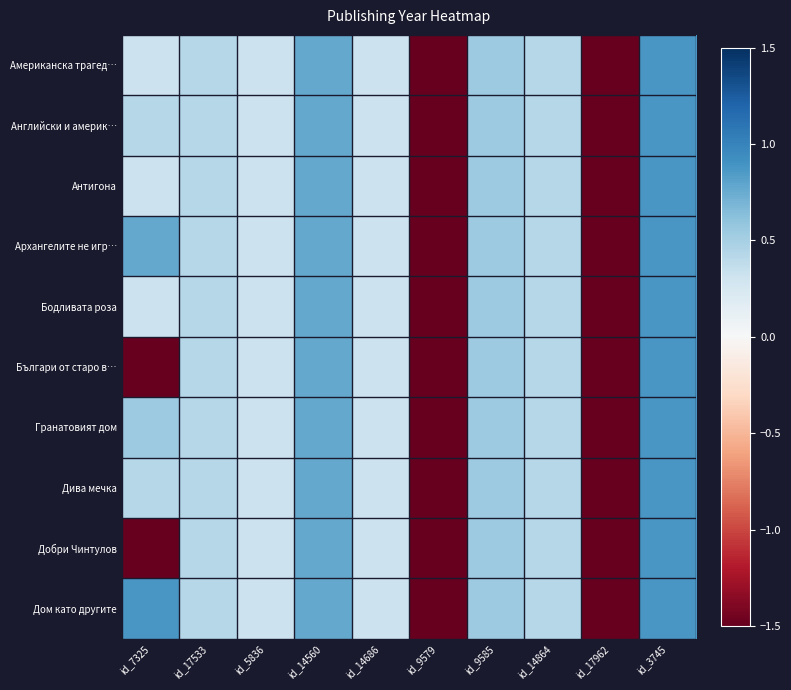

Reading right to left, what are all the values shown in this chart?

Американска трагед…: id_3745=0.9	id_17962=-1.9	id_14864=0.4	id_9585=0.5	id_9579=-1.8	id_14686=0.3	id_14560=0.8	id_5836=0.3	id_17533=0.4	id_7325=0.3
Английски и америк…: id_3745=0.9	id_17962=-1.9	id_14864=0.4	id_9585=0.5	id_9579=-1.8	id_14686=0.3	id_14560=0.8	id_5836=0.3	id_17533=0.4	id_7325=0.4
Антигона: id_3745=0.9	id_17962=-1.9	id_14864=0.4	id_9585=0.5	id_9579=-1.8	id_14686=0.3	id_14560=0.8	id_5836=0.3	id_17533=0.4	id_7325=0.3
Архангелите не игр…: id_3745=0.9	id_17962=-1.9	id_14864=0.4	id_9585=0.5	id_9579=-1.8	id_14686=0.3	id_14560=0.8	id_5836=0.3	id_17533=0.4	id_7325=0.8
Бодливата роза: id_3745=0.9	id_17962=-1.9	id_14864=0.4	id_9585=0.5	id_9579=-1.8	id_14686=0.3	id_14560=0.8	id_5836=0.3	id_17533=0.4	id_7325=0.3
Българи от старо в…: id_3745=0.9	id_17962=-1.9	id_14864=0.4	id_9585=0.5	id_9579=-1.8	id_14686=0.3	id_14560=0.8	id_5836=0.3	id_17533=0.4	id_7325=-1.8
Гранатовият дом: id_3745=0.9	id_17962=-1.9	id_14864=0.4	id_9585=0.5	id_9579=-1.8	id_14686=0.3	id_14560=0.8	id_5836=0.3	id_17533=0.4	id_7325=0.5
Дива мечка: id_3745=0.9	id_17962=-1.9	id_14864=0.4	id_9585=0.5	id_9579=-1.8	id_14686=0.3	id_14560=0.8	id_5836=0.3	id_17533=0.4	id_7325=0.4
Добри Чинтулов: id_3745=0.9	id_17962=-1.9	id_14864=0.4	id_9585=0.5	id_9579=-1.8	id_14686=0.3	id_14560=0.8	id_5836=0.3	id_17533=0.4	id_7325=-1.9
Дом като другите: id_3745=0.9	id_17962=-1.9	id_14864=0.4	id_9585=0.5	id_9579=-1.8	id_14686=0.3	id_14560=0.8	id_5836=0.3	id_17533=0.4	id_7325=0.9